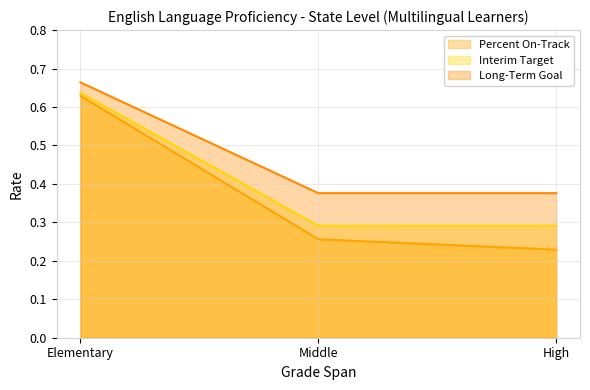

How many series are shown in this chart?

3